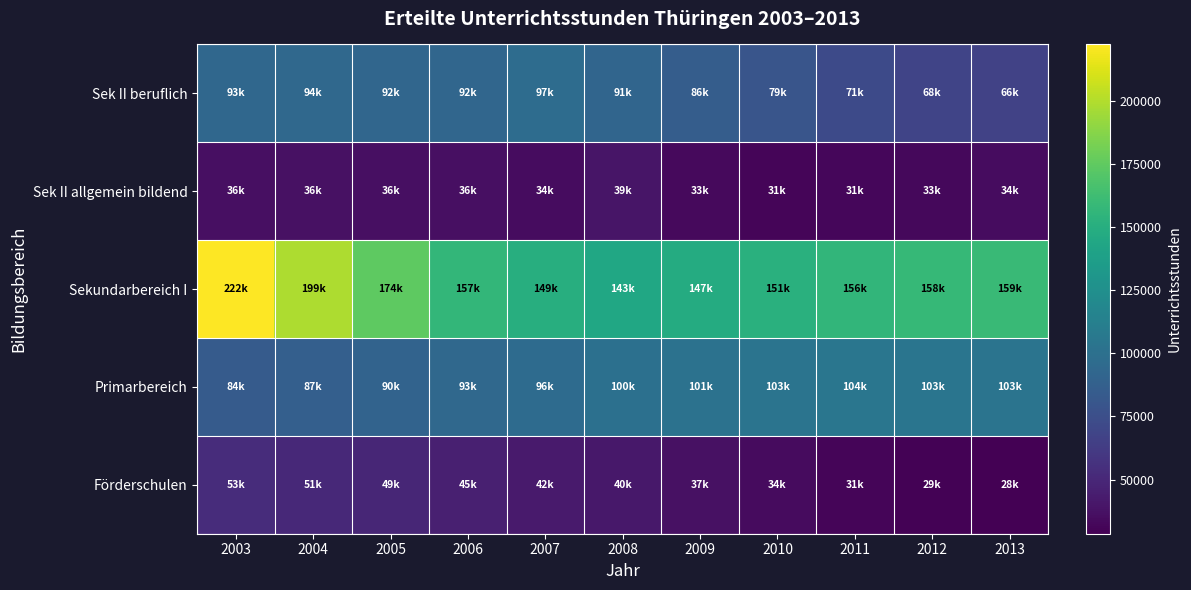

Reading right to left, transcribe all the data shown in this chart.

Förderschulen: 2013=28497	2012=29831	2011=31185	2010=34173	2009=37443	2008=40966	2007=42482	2006=45609	2005=49564	2004=51225	2003=53226
Primarbereich: 2013=103395	2012=103761	2011=104577	2010=103260	2009=101718	2008=100188	2007=96643	2006=93956	2005=90025	2004=87143	2003=84191
Sekundarbereich I: 2013=159893	2012=158124	2011=156224	2010=151298	2009=147782	2008=143833	2007=149862	2006=157025	2005=174584	2004=199009	2003=222539
Sek II allgemein bildend: 2013=34913	2012=33000	2011=31534	2010=31058	2009=33428	2008=39202	2007=34613	2006=36253	2005=36618	2004=36840	2003=36325
Sek II beruflich: 2013=66583	2012=68605	2011=71918	2010=79552	2009=86069	2008=91708	2007=97344	2006=92890	2005=92510	2004=94271	2003=93251